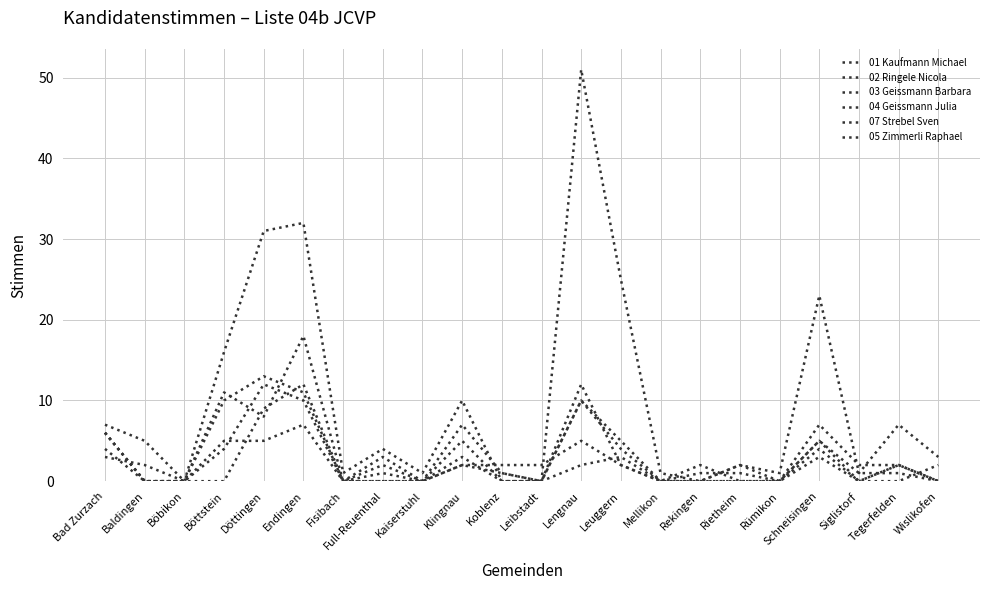

Reading right to left, list all the values displayed in this chart.

01 Kaufmann Michael: Wislikofen=0	Tegerfelden=2	Siglistorf=0	Schneisingen=4	Rümikon=0	Rietheim=0	Rekingen=0	Mellikon=0	Leuggern=2	Lengnau=5	Leibstadt=2	Koblenz=2	Klingnau=2	Kaiserstuhl=0	Full-Reuenthal=0	Fisibach=0	Endingen=12	Döttingen=9	Böttstein=0	Böbikon=0	Baldingen=0	Bad Zurzach=6
02 Ringele Nicola: Wislikofen=3	Tegerfelden=7	Siglistorf=1	Schneisingen=23	Rümikon=1	Rietheim=2	Rekingen=0	Mellikon=1	Leuggern=25	Lengnau=51	Leibstadt=0	Koblenz=0	Klingnau=10	Kaiserstuhl=1	Full-Reuenthal=4	Fisibach=1	Endingen=32	Döttingen=31	Böttstein=16	Böbikon=0	Baldingen=5	Bad Zurzach=7
03 Geissmann Barbara: Wislikofen=0	Tegerfelden=1	Siglistorf=1	Schneisingen=5	Rümikon=0	Rietheim=1	Rekingen=1	Mellikon=0	Leuggern=4	Lengnau=10	Leibstadt=0	Koblenz=0	Klingnau=3	Kaiserstuhl=0	Full-Reuenthal=3	Fisibach=0	Endingen=11	Döttingen=13	Böttstein=10	Böbikon=0	Baldingen=0	Bad Zurzach=6
04 Geissmann Julia: Wislikofen=0	Tegerfelden=2	Siglistorf=2	Schneisingen=7	Rümikon=0	Rietheim=0	Rekingen=0	Mellikon=0	Leuggern=5	Lengnau=10	Leibstadt=0	Koblenz=0	Klingnau=5	Kaiserstuhl=0	Full-Reuenthal=2	Fisibach=0	Endingen=18	Döttingen=8	Böttstein=11	Böbikon=0	Baldingen=0	Bad Zurzach=6
07 Strebel Sven: Wislikofen=0	Tegerfelden=2	Siglistorf=0	Schneisingen=5	Rümikon=0	Rietheim=2	Rekingen=0	Mellikon=0	Leuggern=2	Lengnau=12	Leibstadt=0	Koblenz=1	Klingnau=2	Kaiserstuhl=0	Full-Reuenthal=1	Fisibach=0	Endingen=10	Döttingen=12	Böttstein=4	Böbikon=0	Baldingen=2	Bad Zurzach=3
05 Zimmerli Raphael: Wislikofen=2	Tegerfelden=0	Siglistorf=0	Schneisingen=3	Rümikon=0	Rietheim=0	Rekingen=2	Mellikon=0	Leuggern=3	Lengnau=2	Leibstadt=0	Koblenz=1	Klingnau=7	Kaiserstuhl=0	Full-Reuenthal=0	Fisibach=0	Endingen=7	Döttingen=5	Böttstein=5	Böbikon=0	Baldingen=0	Bad Zurzach=4